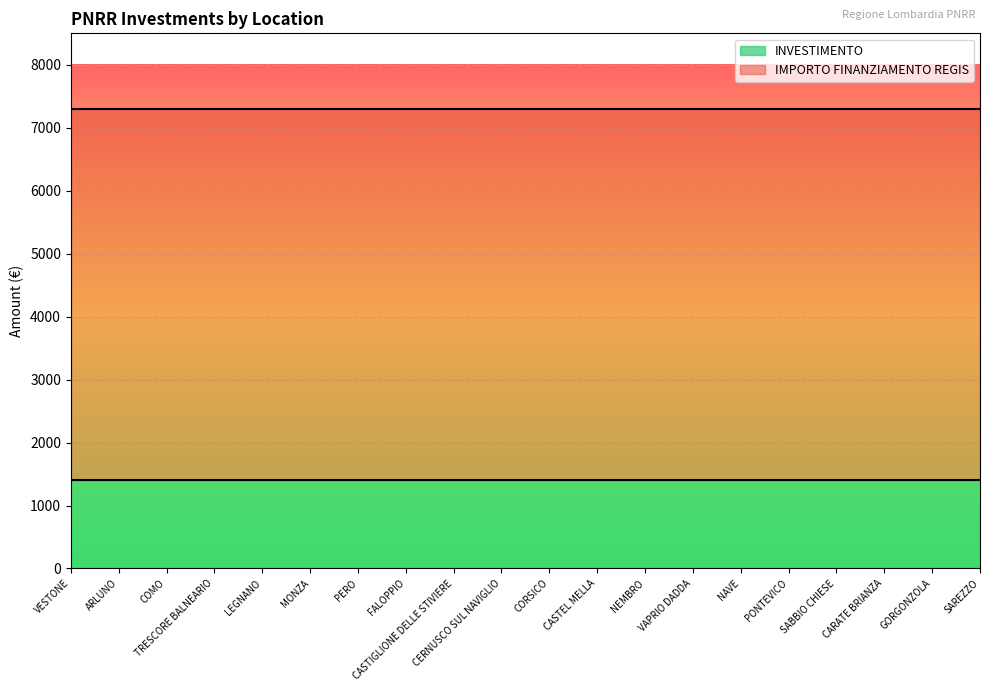

List the series in order of their overall mean, lowest first.

INVESTIMENTO, IMPORTO FINANZIAMENTO REGIS